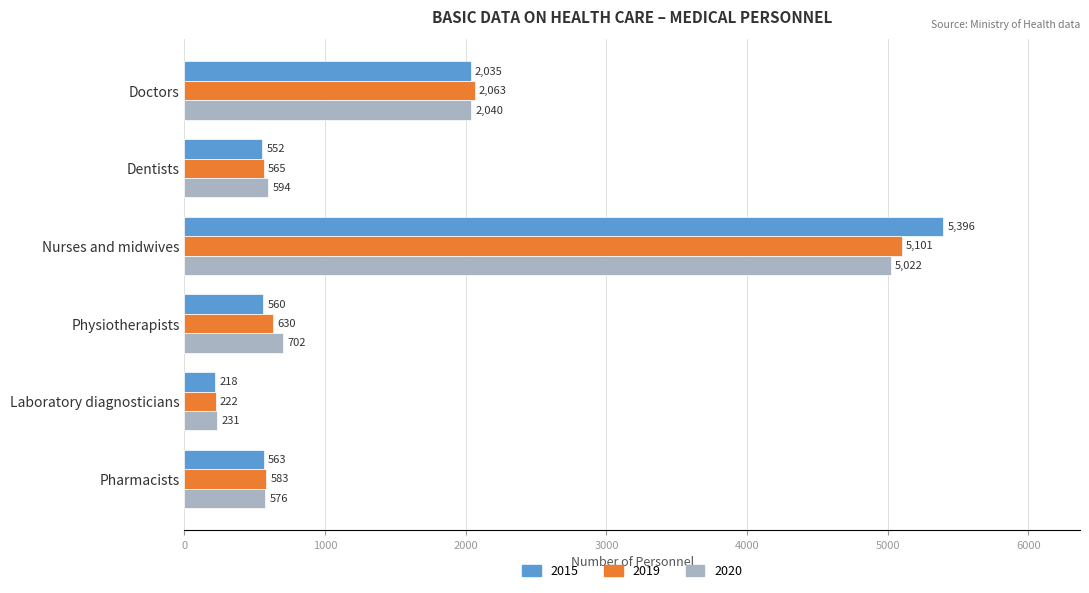

What is the greatest value displayed?

5396